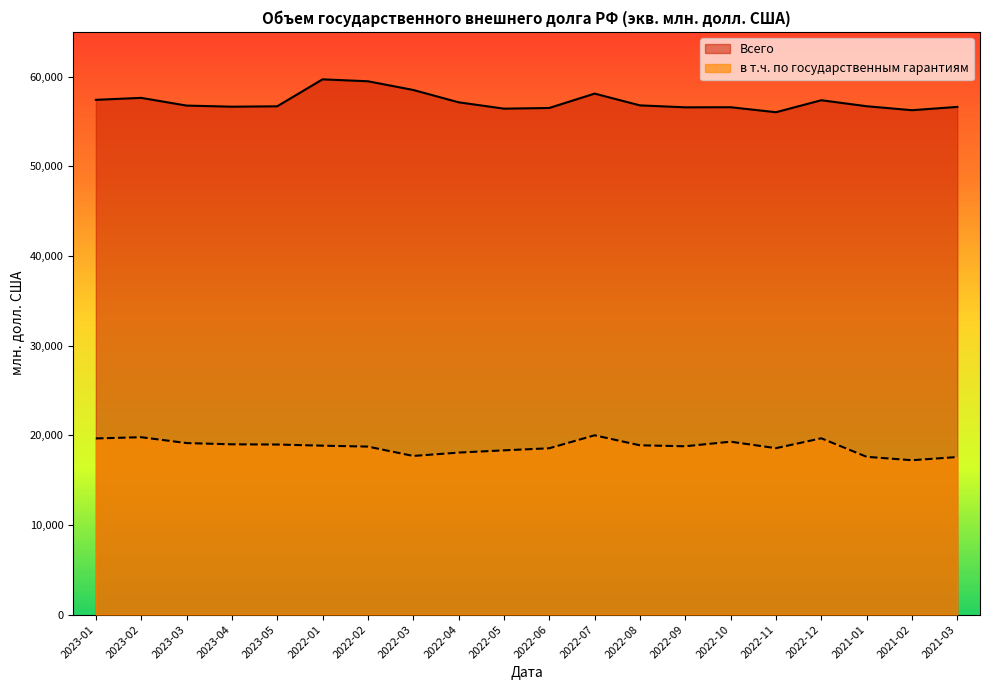

Which has a higher value, 2023-02 or 2022-08?

2023-02